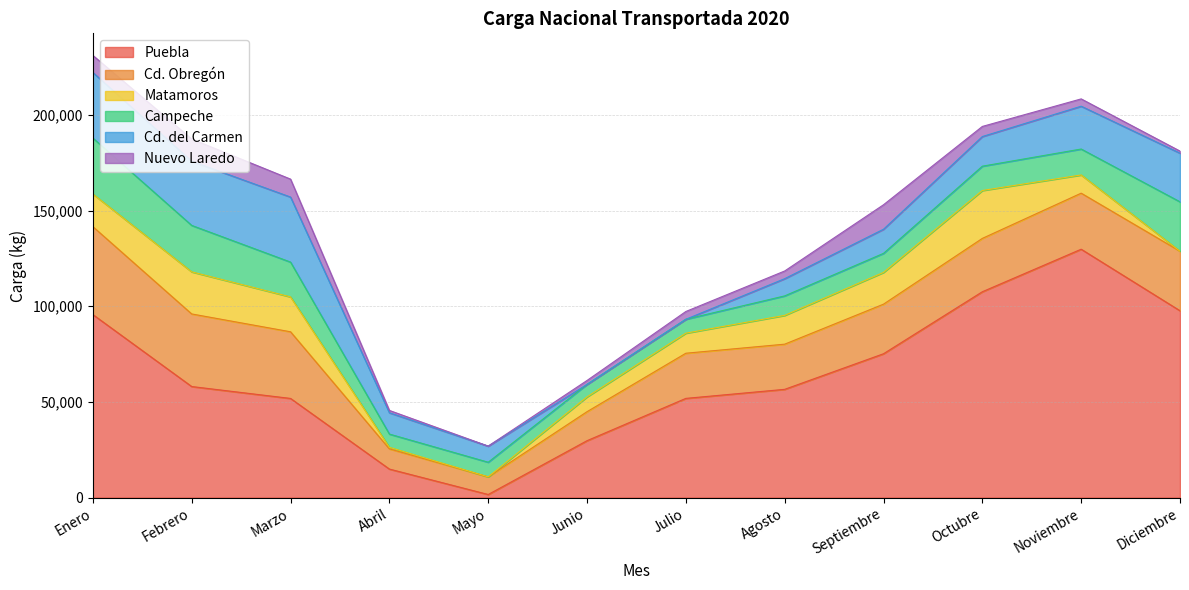

Reading left to right, what are all the values shown in this chart?

Puebla: Enero=95621	Febrero=58025	Marzo=51813	Abril=14911	Mayo=1618	Junio=29732	Julio=51839	Agosto=56564	Septiembre=75157	Octubre=107553	Noviembre=129775	Diciembre=97623
Cd. Obregón: Enero=45940	Febrero=37928	Marzo=34822	Abril=10547	Mayo=9216	Junio=15154	Julio=23593	Agosto=23599	Septiembre=25907	Octubre=27876	Noviembre=29281	Diciembre=31104
Matamoros: Enero=17051	Febrero=21989	Marzo=18227	Abril=819	Mayo=0	Junio=7733	Julio=10479	Agosto=15039	Septiembre=16591	Octubre=25021	Noviembre=9519	Diciembre=0
Campeche: Enero=29221	Febrero=24271	Marzo=18189	Abril=6915	Mayo=7646	Junio=6533	Julio=7261	Agosto=10192	Septiembre=9961	Octubre=12706	Noviembre=13545	Diciembre=25813
Cd. del Carmen: Enero=34273	Febrero=33525	Marzo=33974	Abril=11143	Mayo=8420	Junio=0	Julio=0	Agosto=8987	Septiembre=12602	Octubre=15487	Noviembre=22370	Diciembre=25403
Nuevo Laredo: Enero=8908	Febrero=11590	Marzo=9375	Abril=1210	Mayo=0	Junio=2043	Julio=4067	Agosto=4020	Septiembre=12789	Octubre=5279	Noviembre=3823	Diciembre=1100